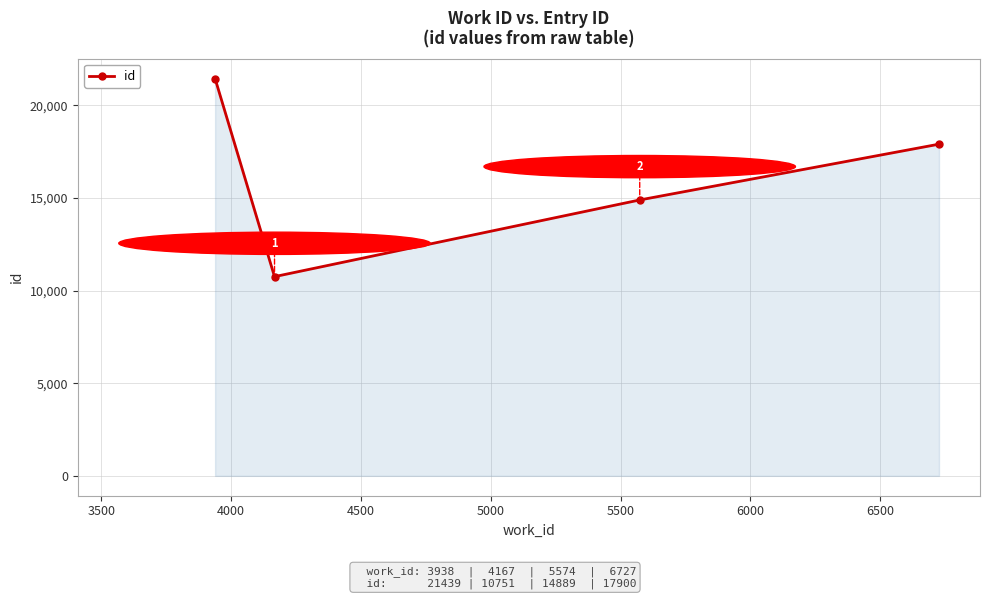

What is the greatest value displayed?

21439